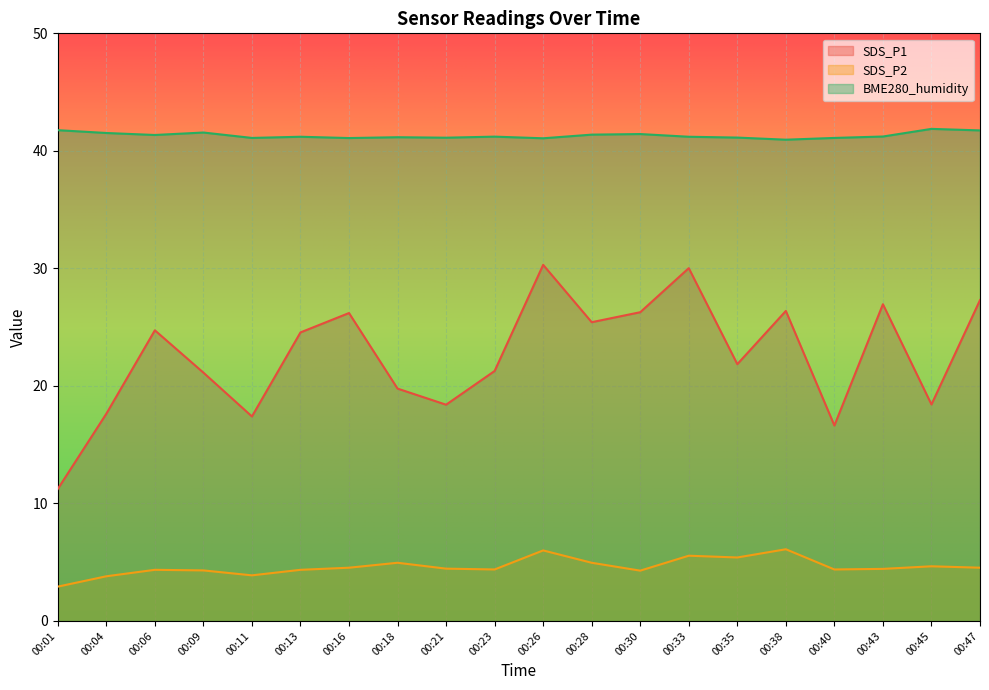

True or false: SDS_P1 and SDS_P2 intersect in this chart.

False